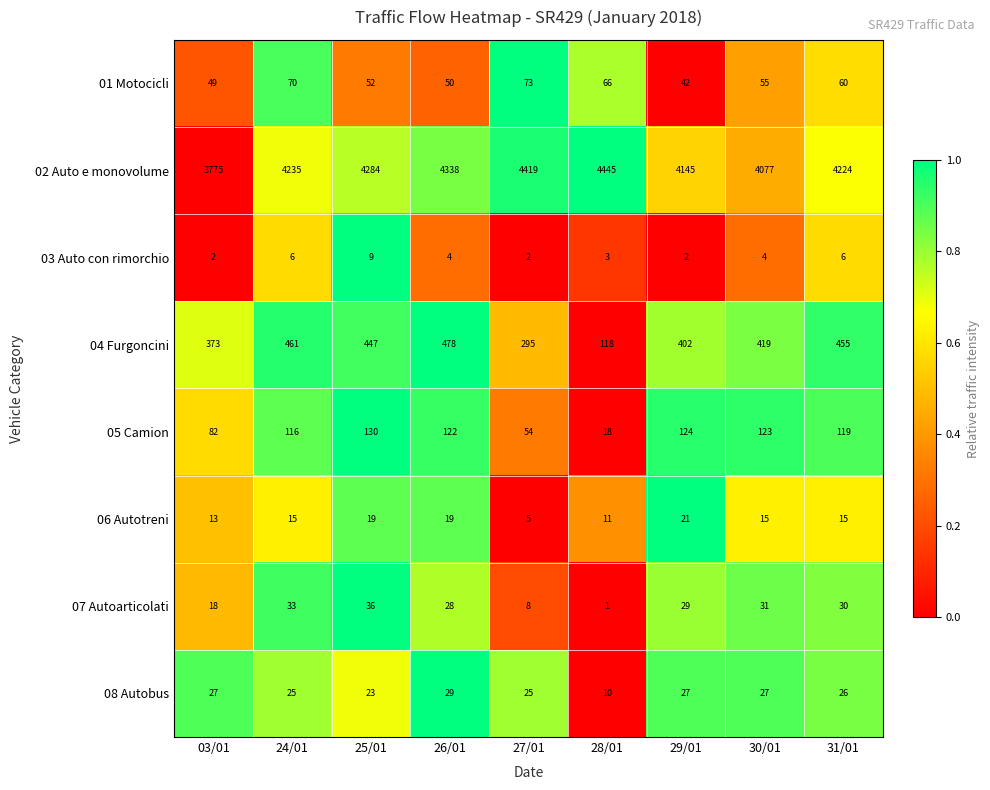

How many 06 Autotreni values are between 13 and 19?

6